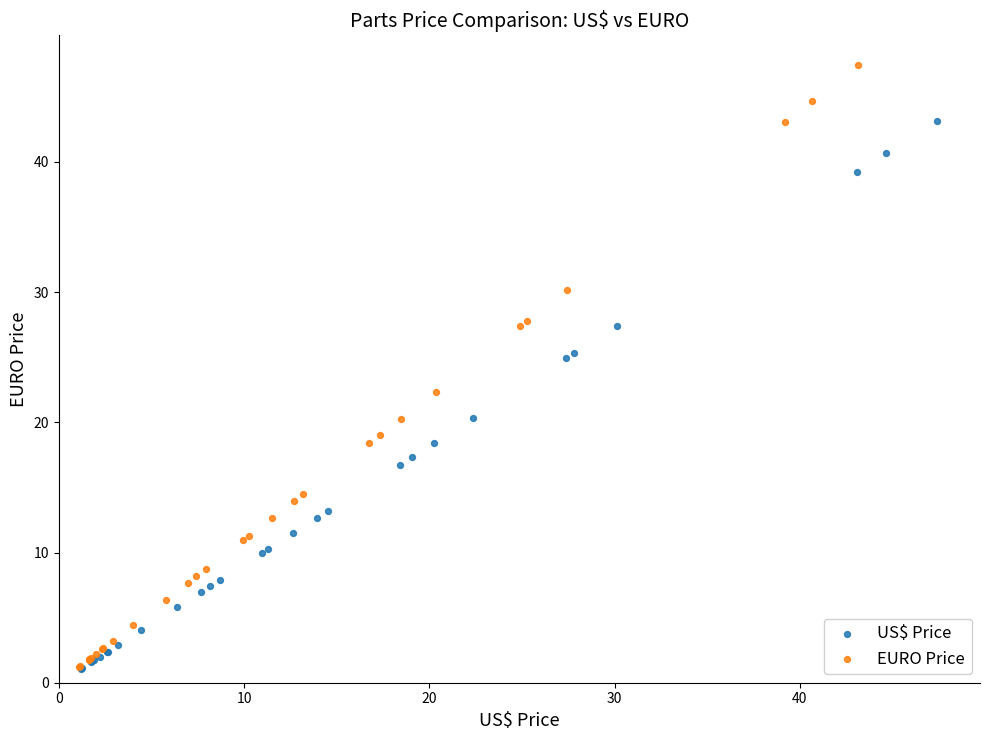

Which series has the widest spread of Y values?

EURO Price